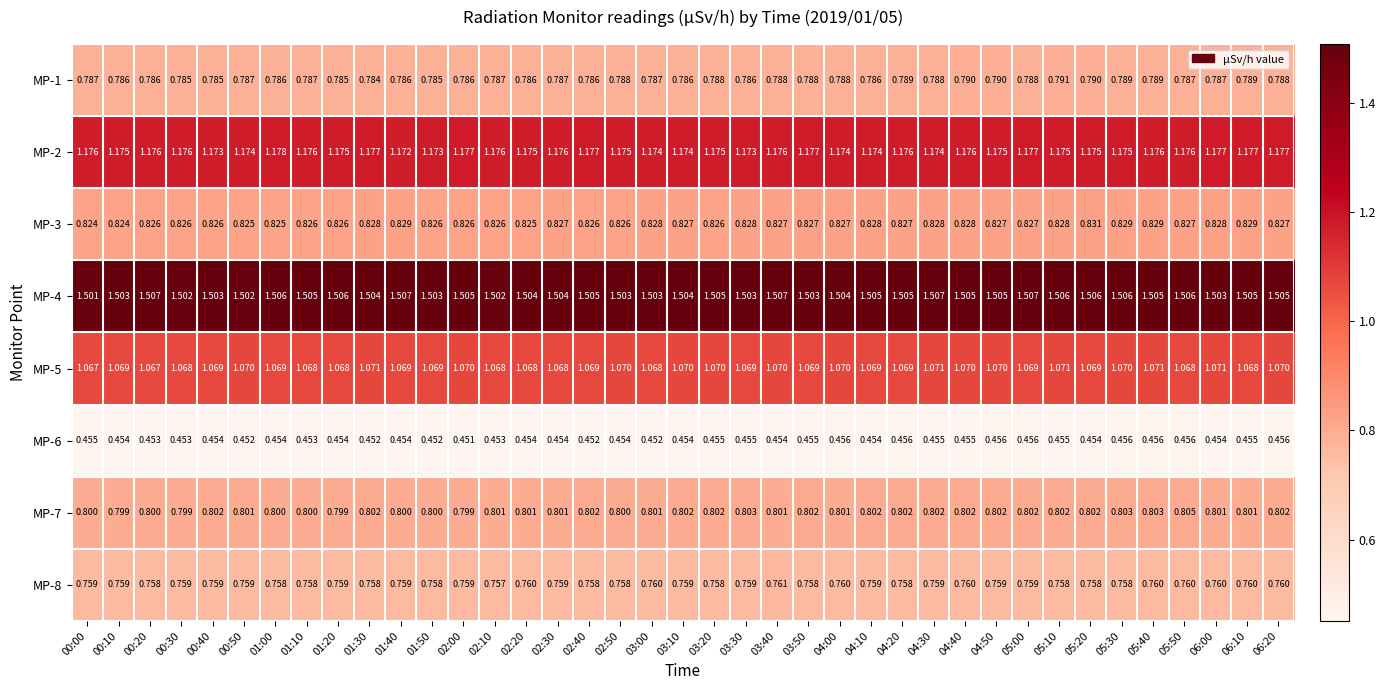

Is the value of MP-3 at 03:10 greater than the value of MP-7 at 04:50?

Yes